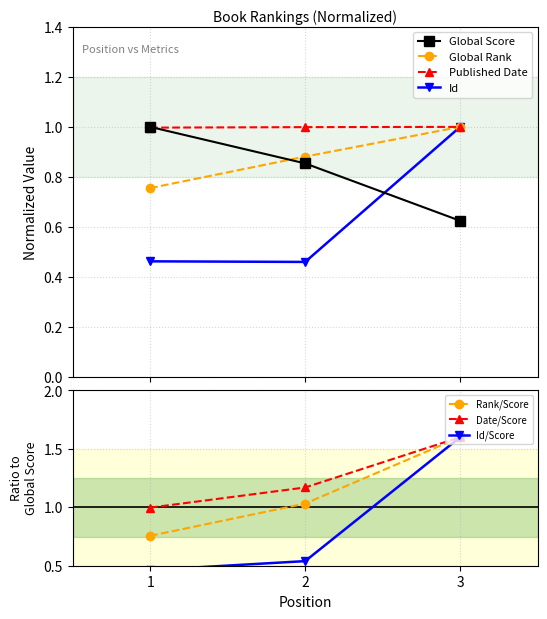

What is the value of the Id point at the 1st from the left?

0.5